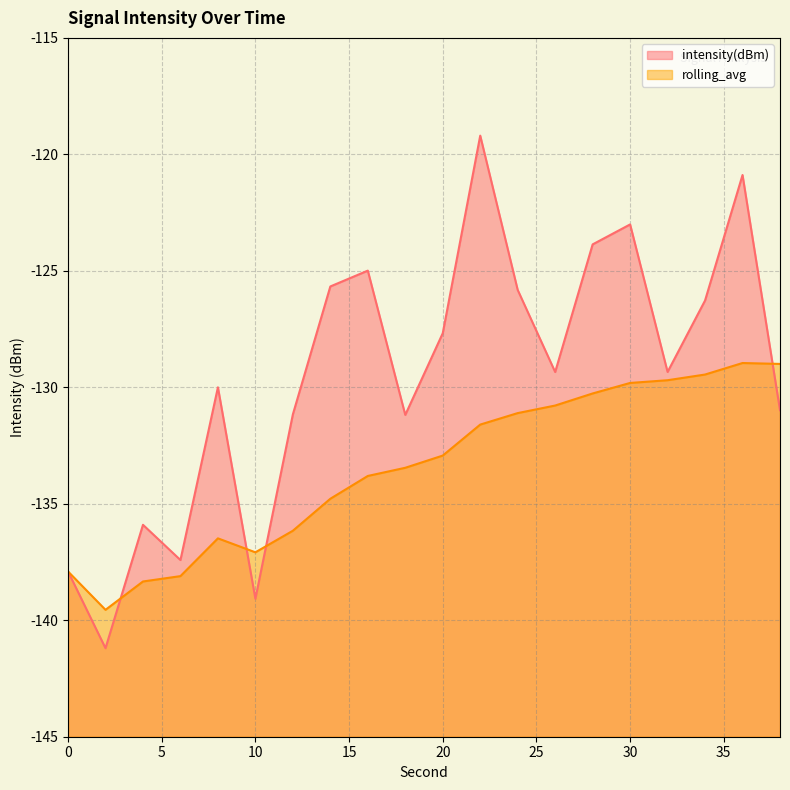

Which has a higher value, 0 or 8?

8